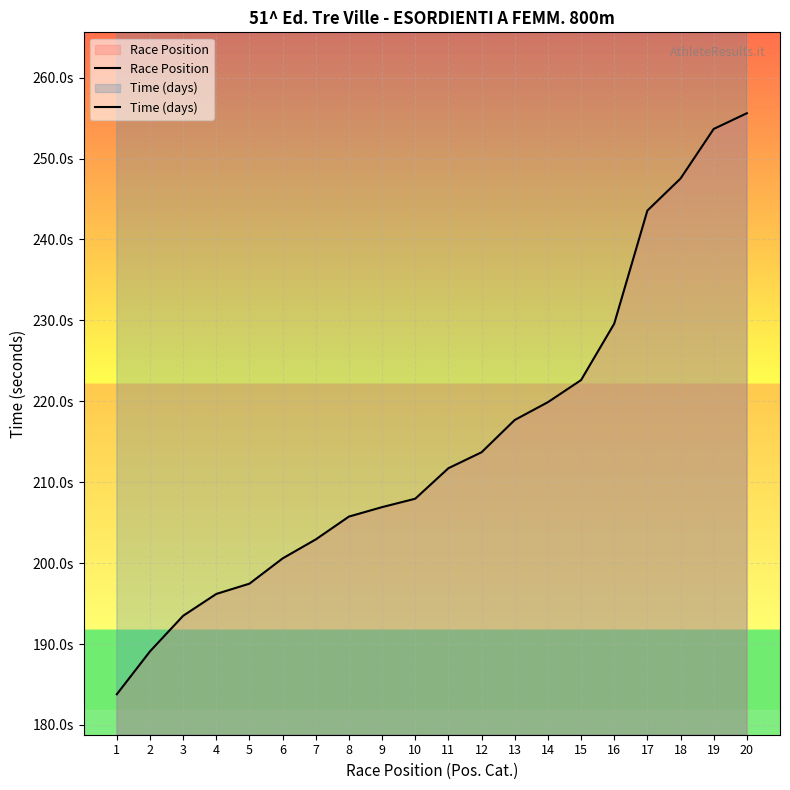

What is the minimum value for Race Position?

183.8